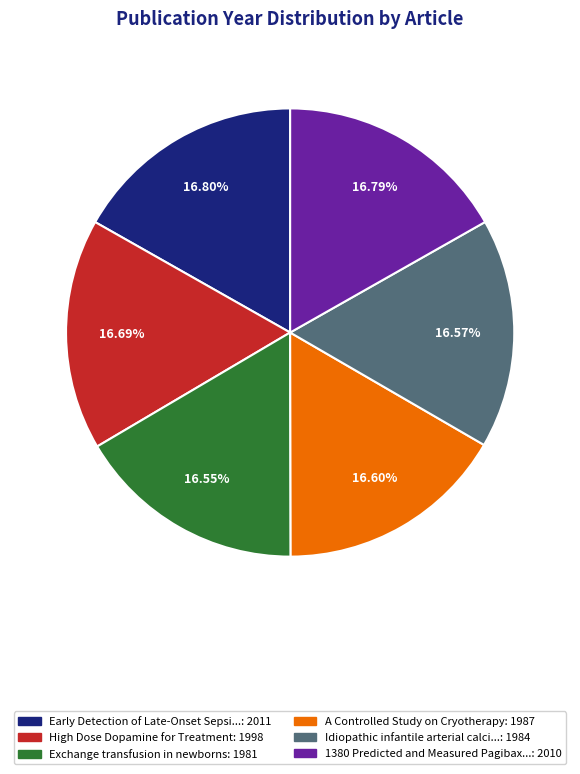

How many slices are in this pie chart?

6